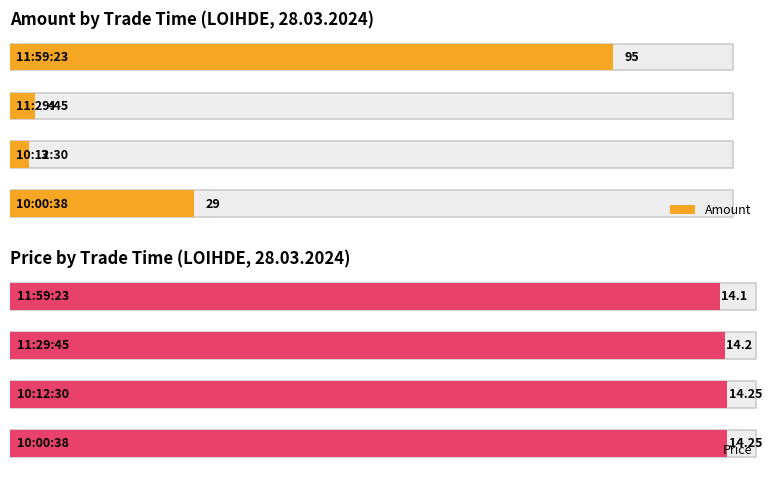

At 10:00:38, list the series in order from smallest to largest.

Price, Amount